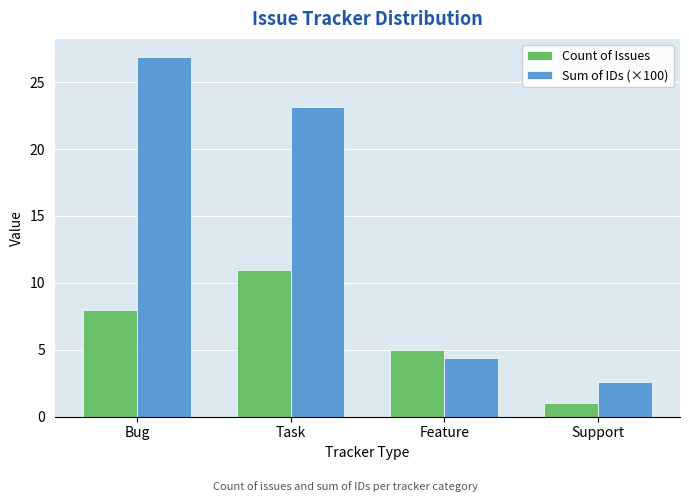

Rank the series by their maximum value, from lowest to highest.

Count of Issues, Sum of IDs (×100)